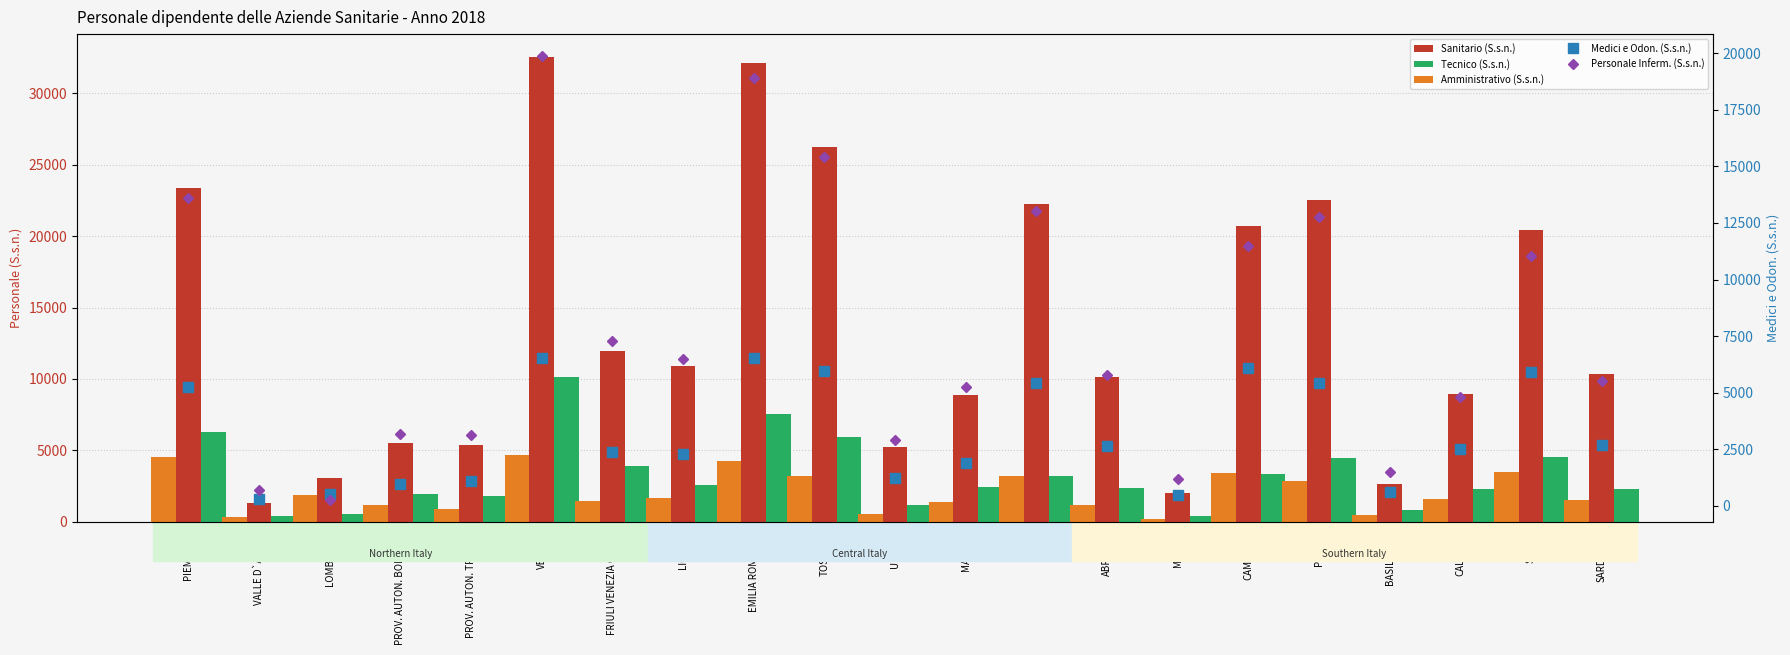

What position from the left is PROV. AUTON. TRENTO?

5